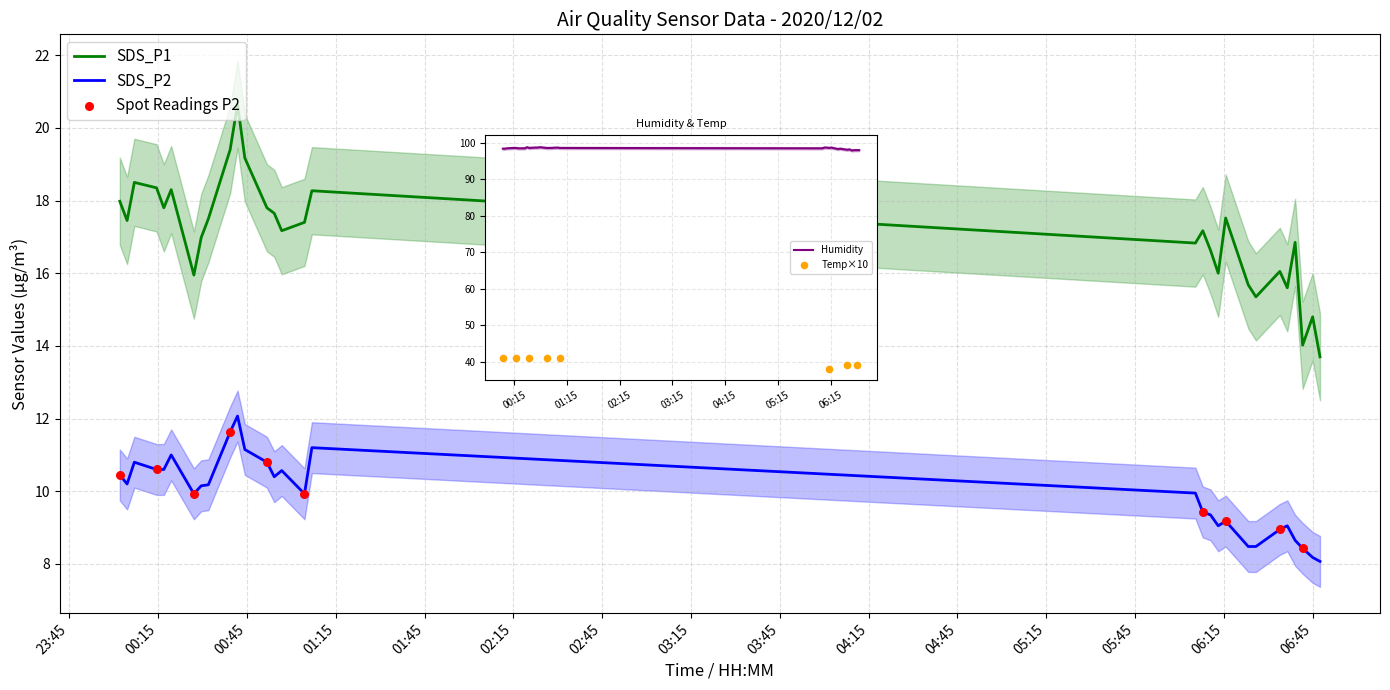

Which series reaches the maximum Y coordinate?

Humidity